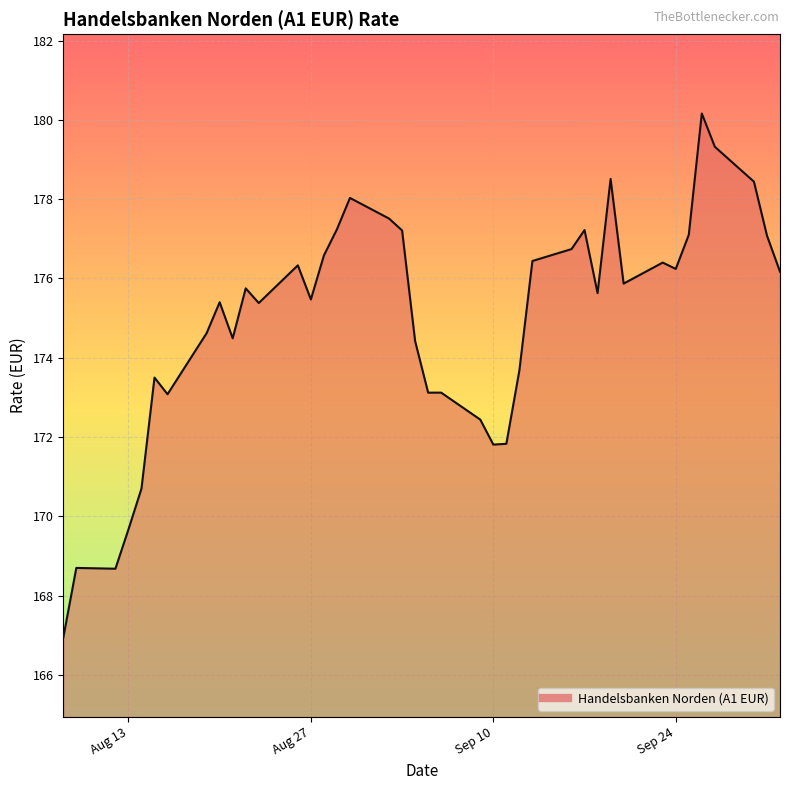

How many series are shown in this chart?

1